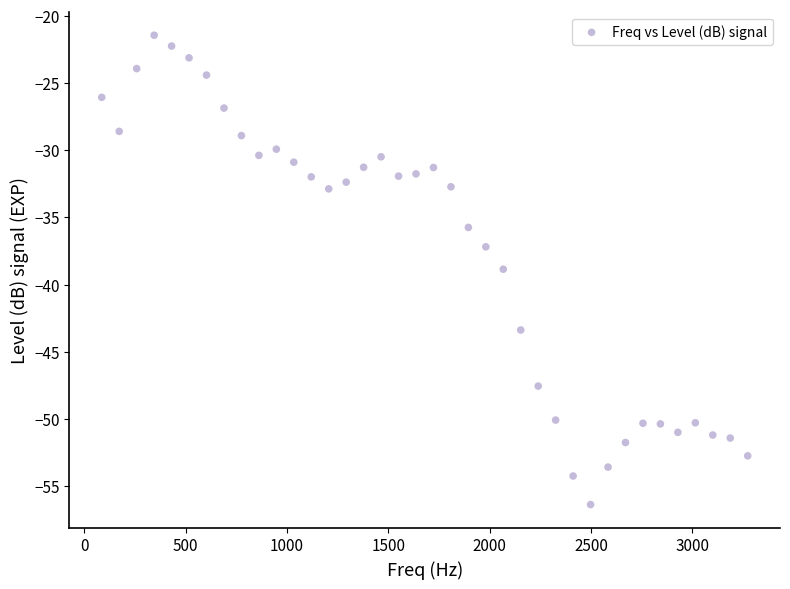

What is the range of X values (max minus min)?

3186.9